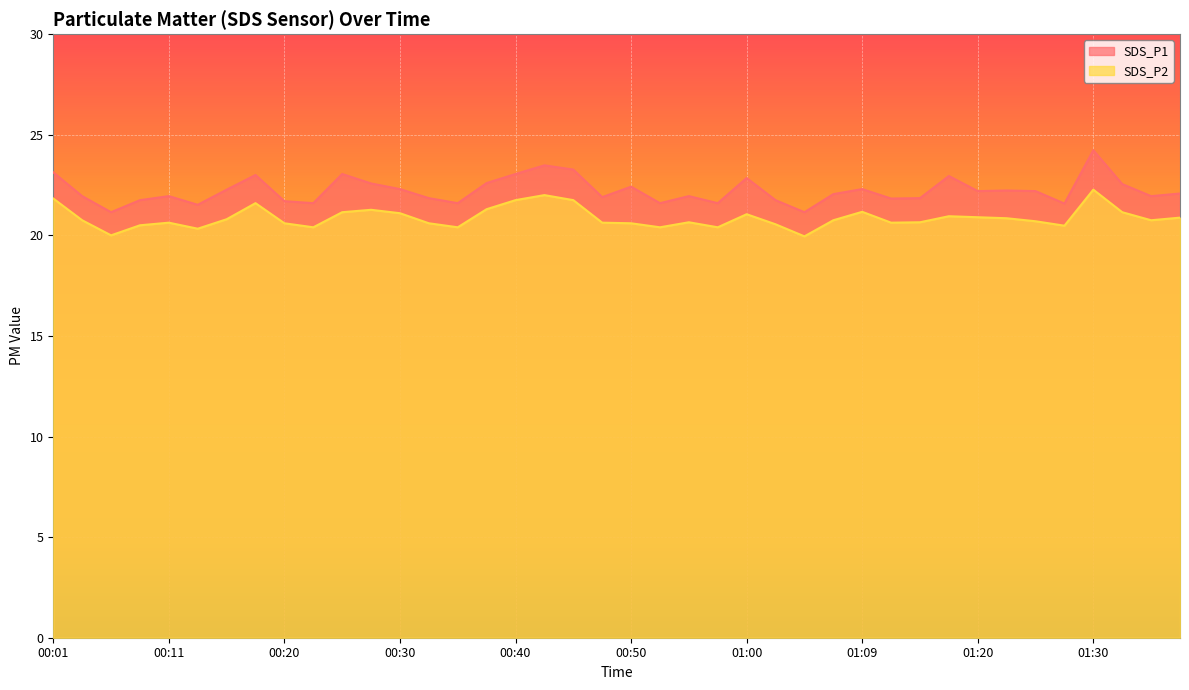

What is the value of the SDS_P2 point at the 30th from the left?

20.6